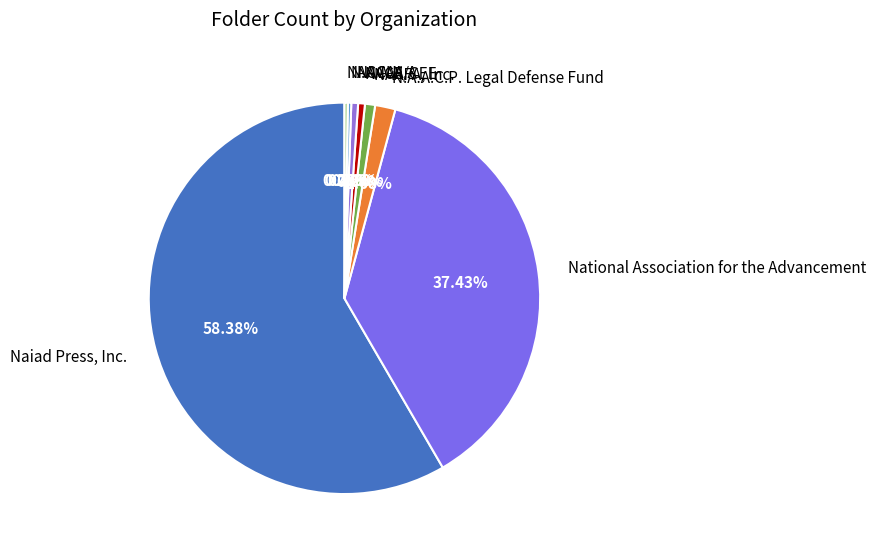

To the nearest percent, what is the average slice percentage?

12%